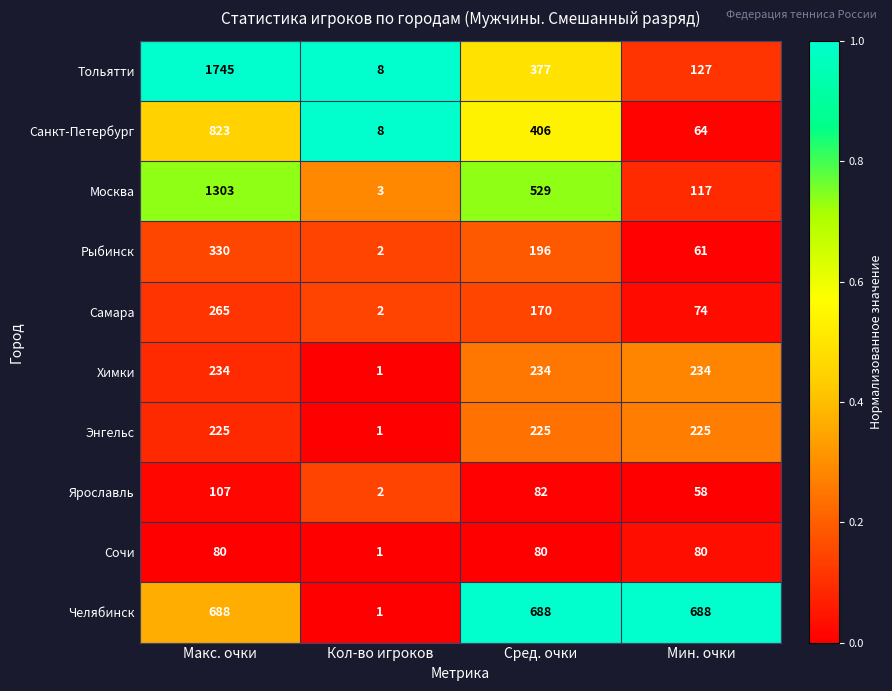

Rank the series by their maximum value, from highest to lowest.

Тольятти, Москва, Санкт-Петербург, Челябинск, Рыбинск, Самара, Химки, Энгельс, Ярославль, Сочи